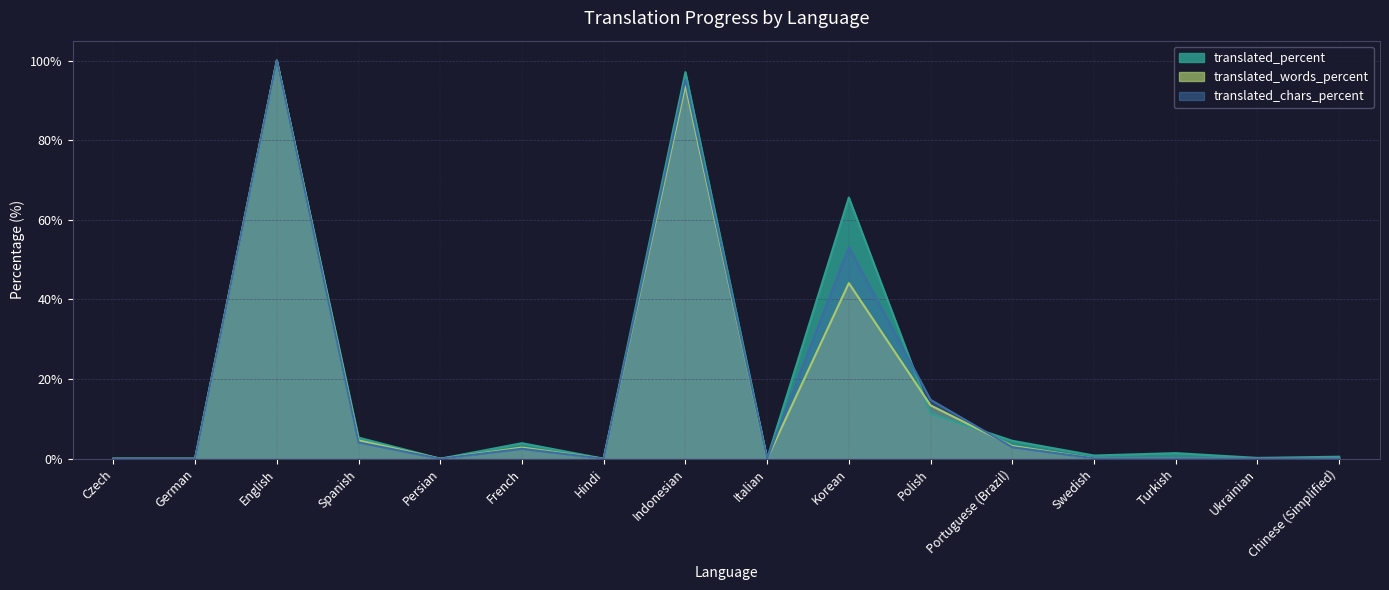

At which category is the sum across all series the highest?

English